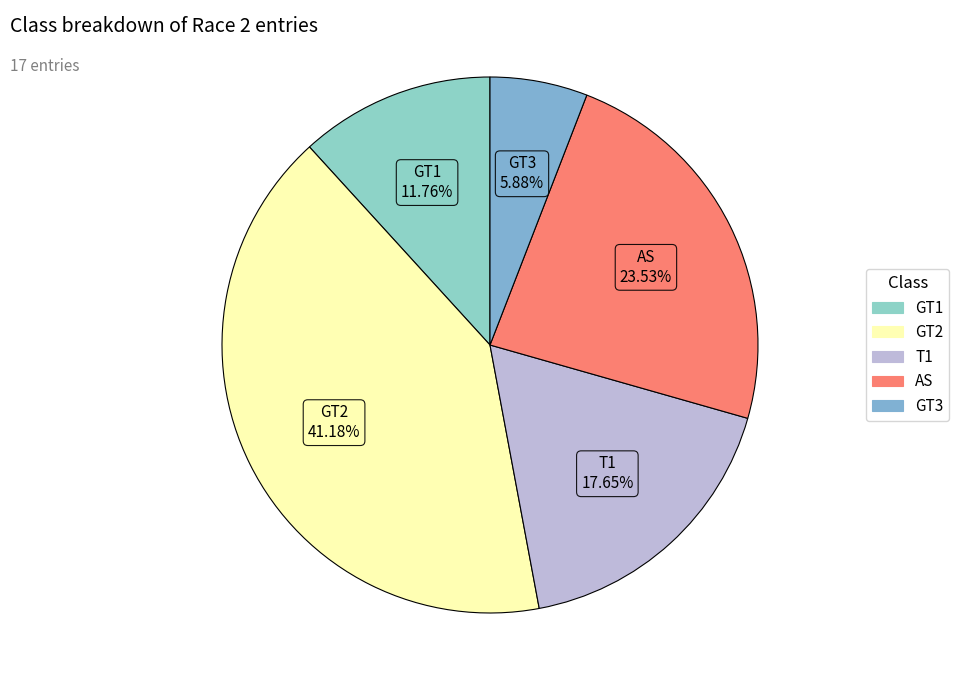

To the nearest percent, what is the difference between the AS and GT2 slice percentages?

18%